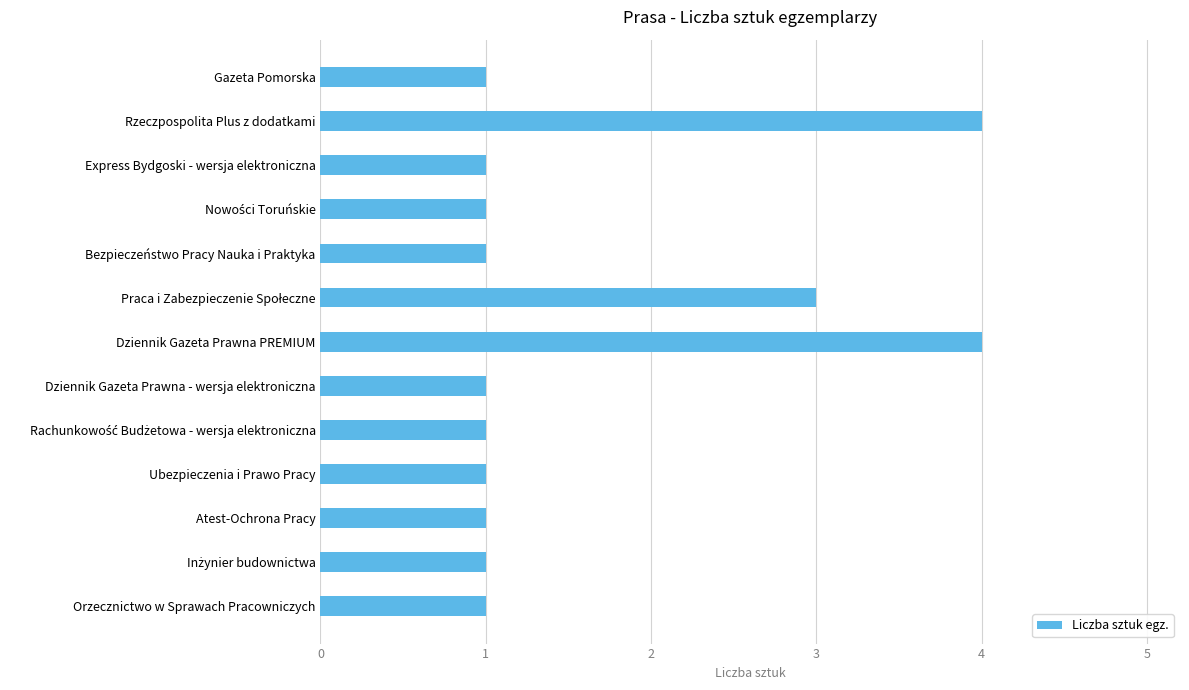

The chart shows a value of 1 at Express Bydgoski - wersja elektroniczna. True or false?

True